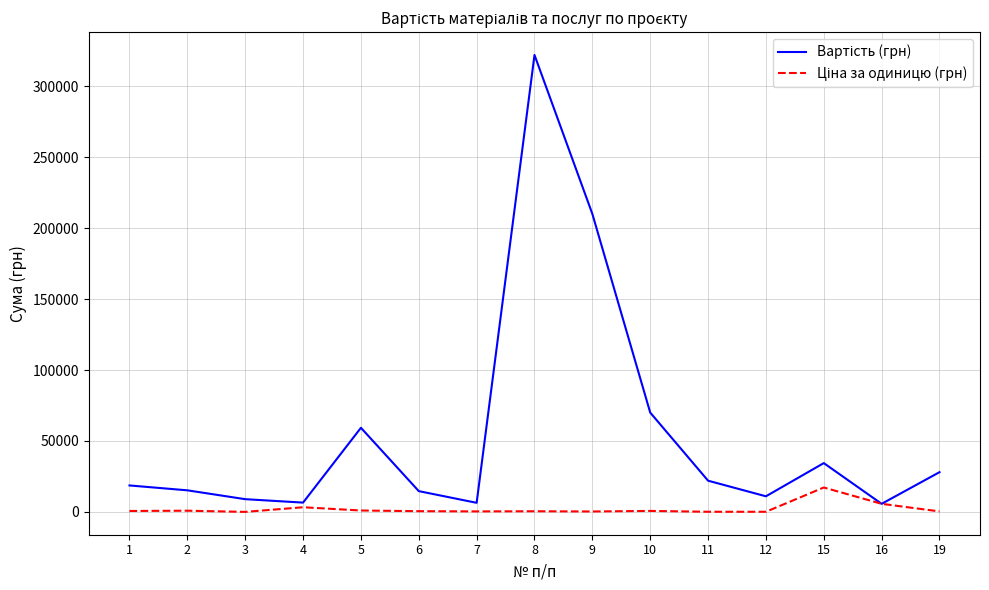

How many lines are shown in the chart?

2